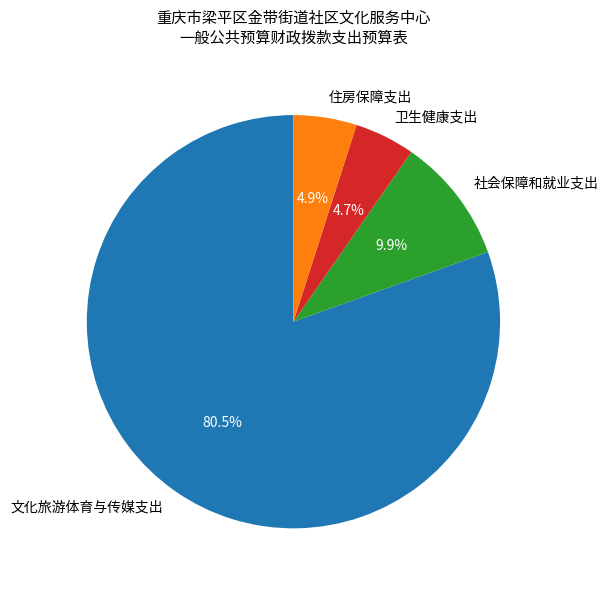

Combined, what portion of the pie is 住房保障支出 and 社会保障和就业支出?

14.8%